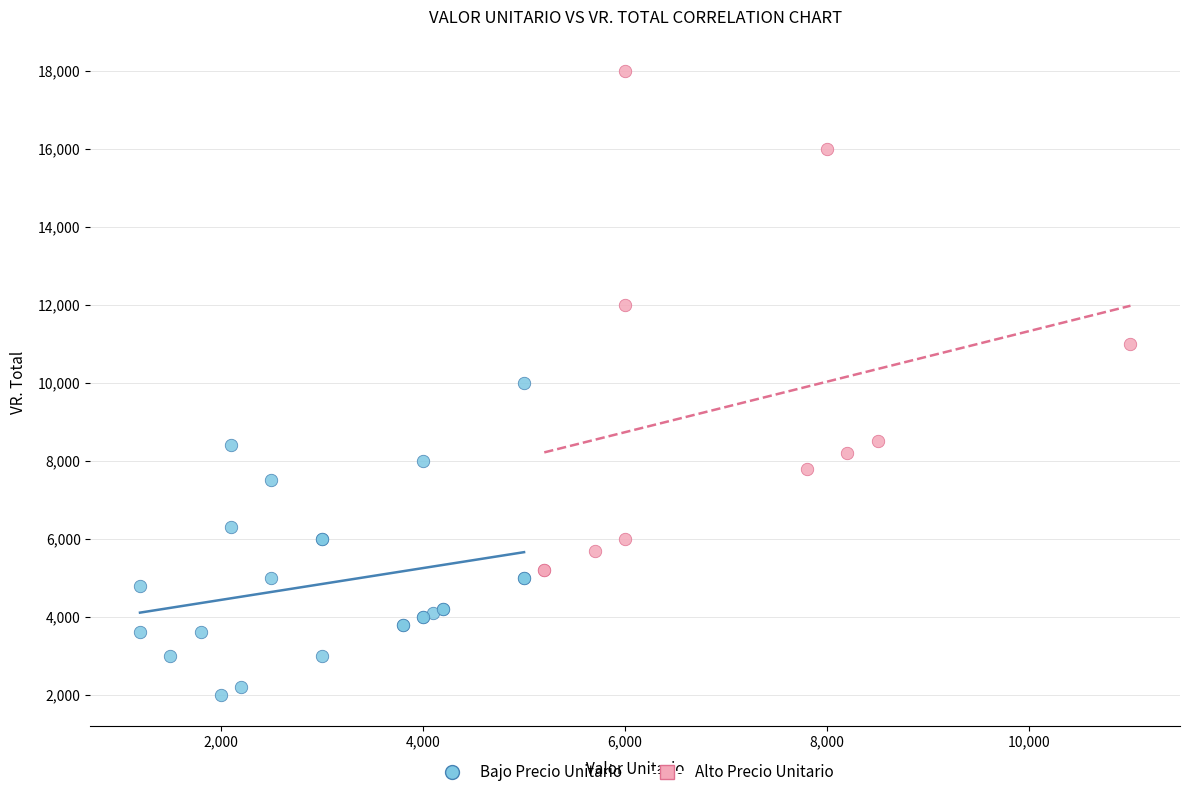

Which series reaches the minimum Y coordinate?

Bajo Precio Unitario